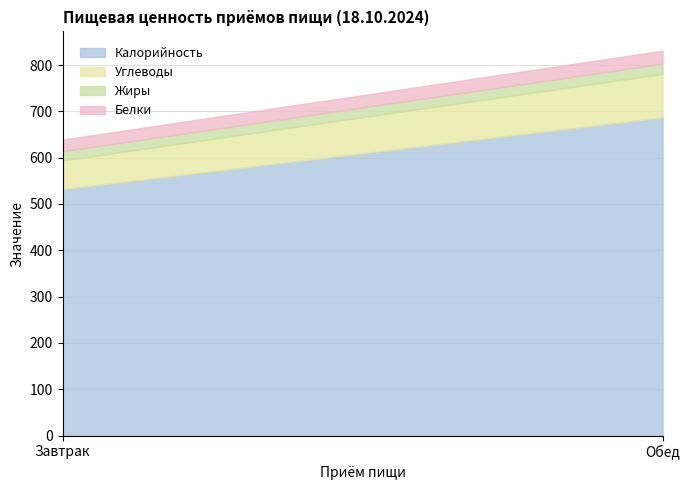

How many values in the Белки series are below 28?

1